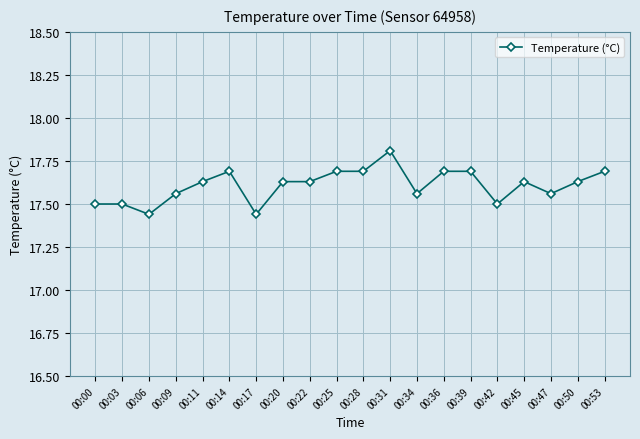

What is the difference between the maximum and minimum values?

0.4